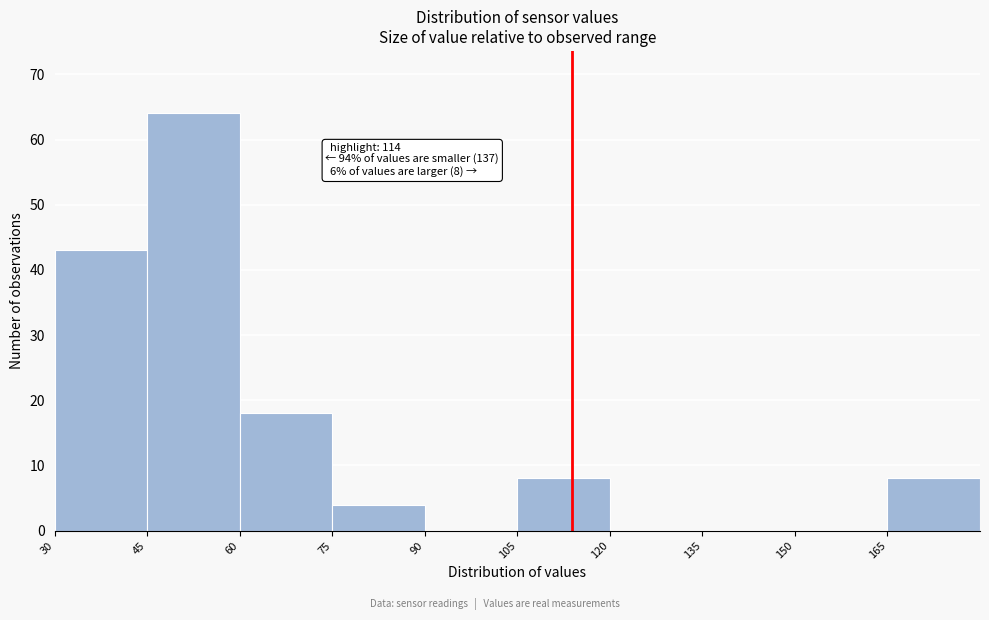

Over which range of the x-axis is the bar tallest?

45 to 60